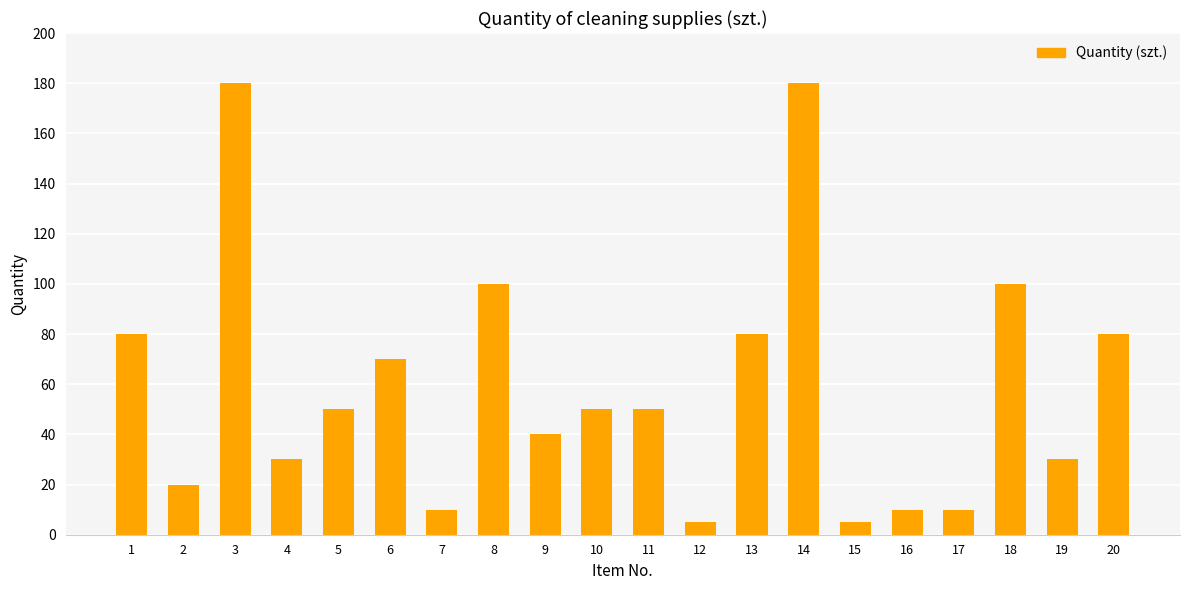

Does the chart contain stacked bars?

No